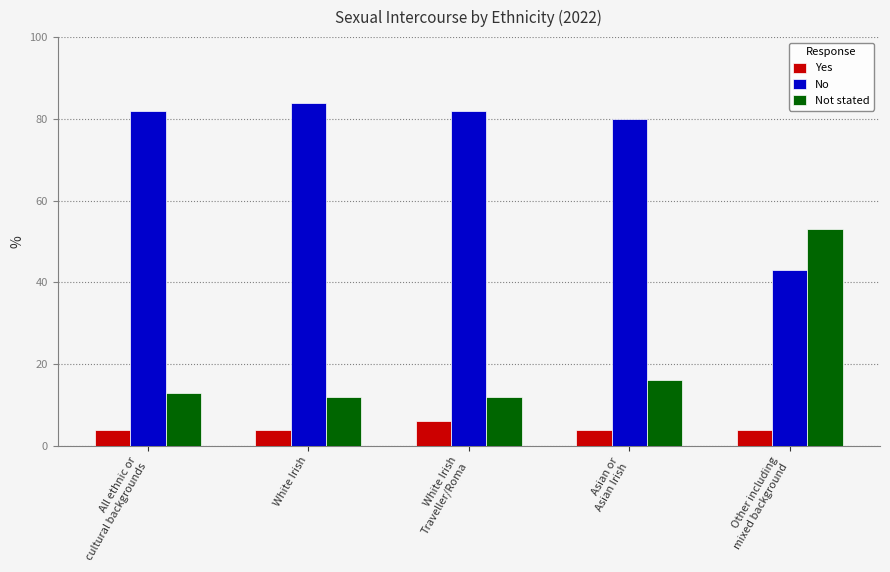

The Yes series shows 7 at Other including
mixed background. True or false?

False